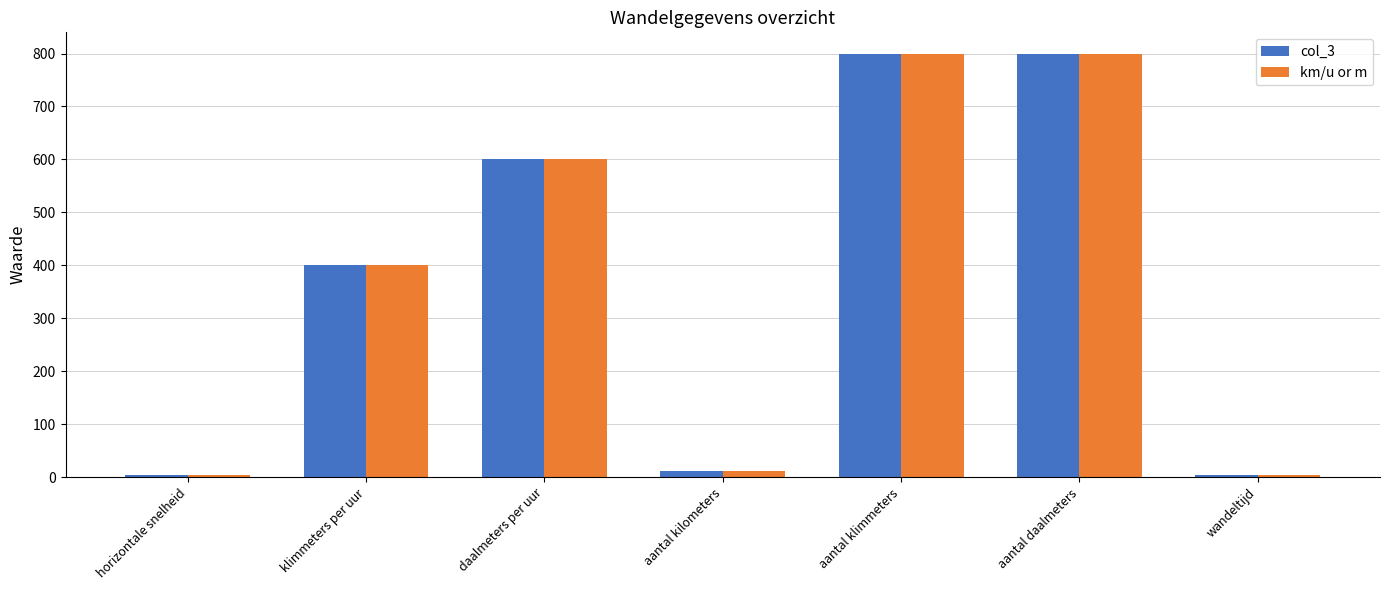

Are the bars horizontal?

No